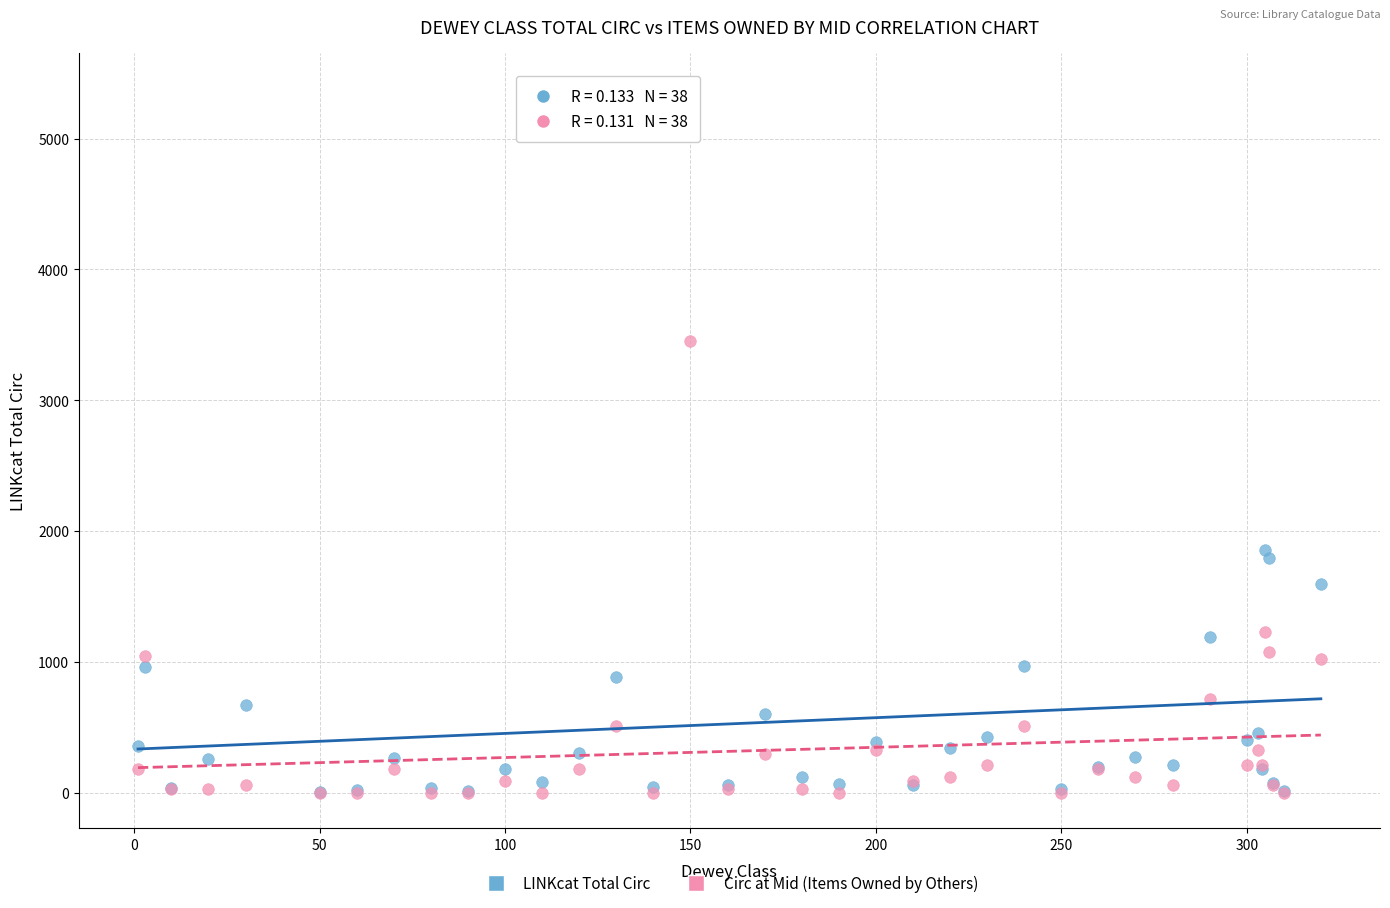

Across all series, what Y value is closest to 2691?

3450